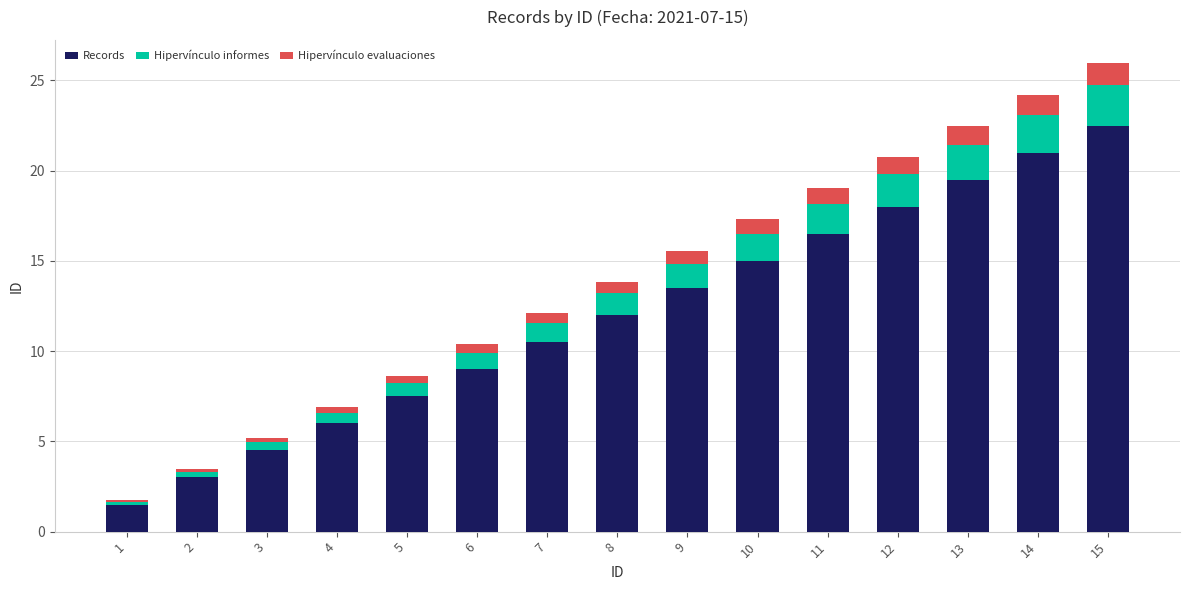

Is it true that Records equals 9.0 at 6?

True